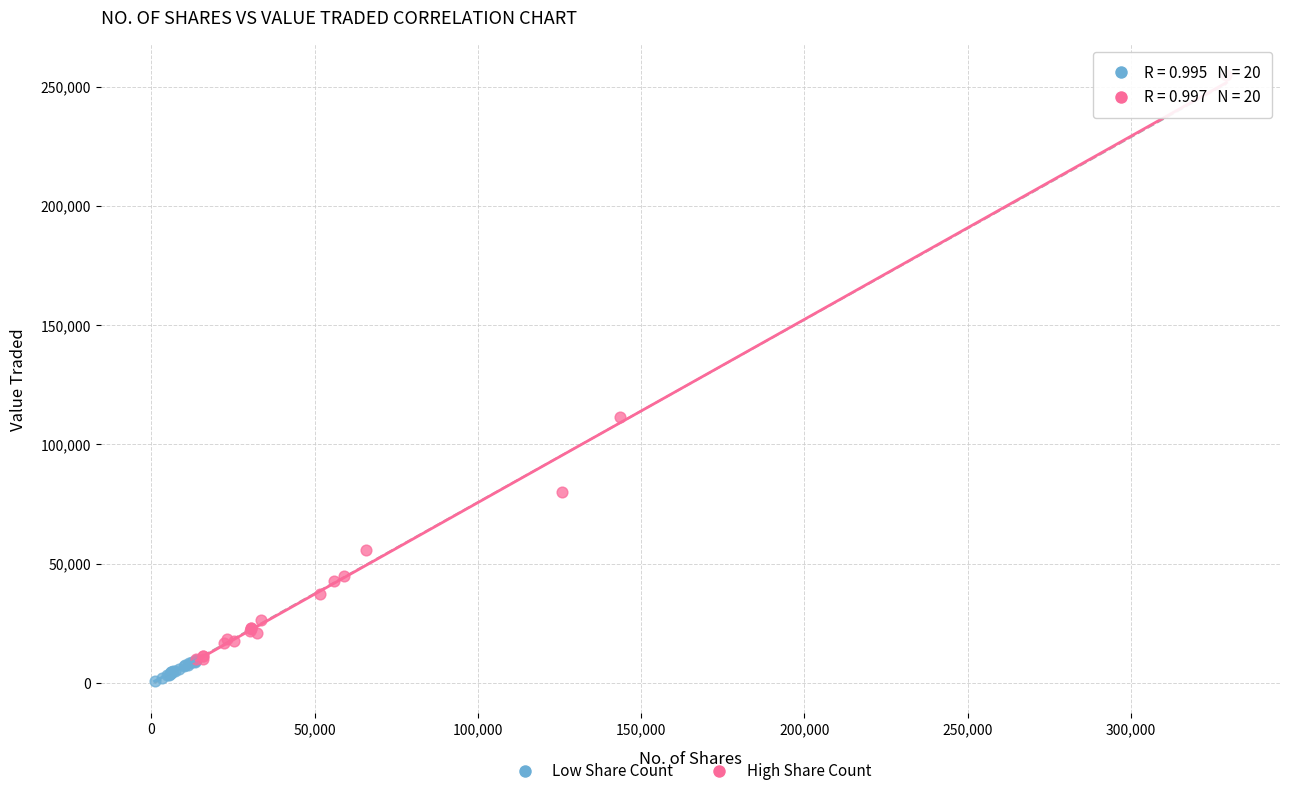

Which series has the largest Y range (max minus min)?

High Share Count